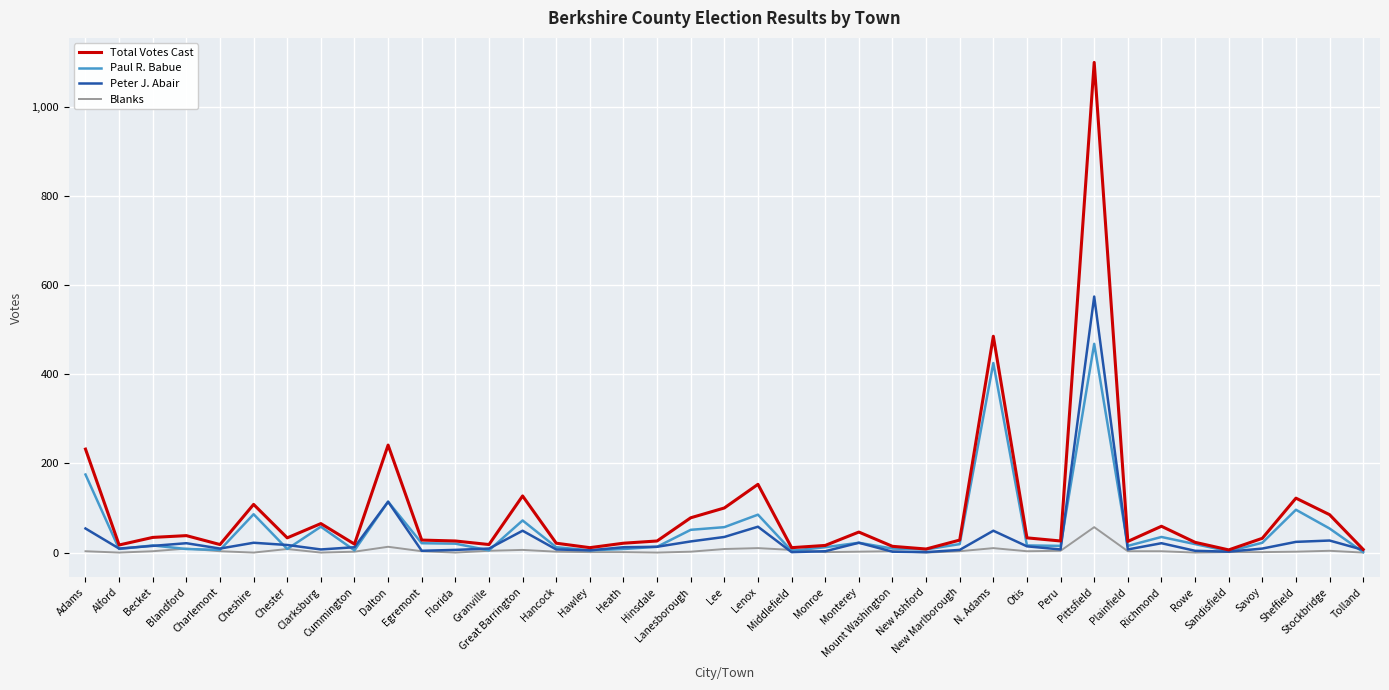

Which series has the largest total across all categories?

Total Votes Cast